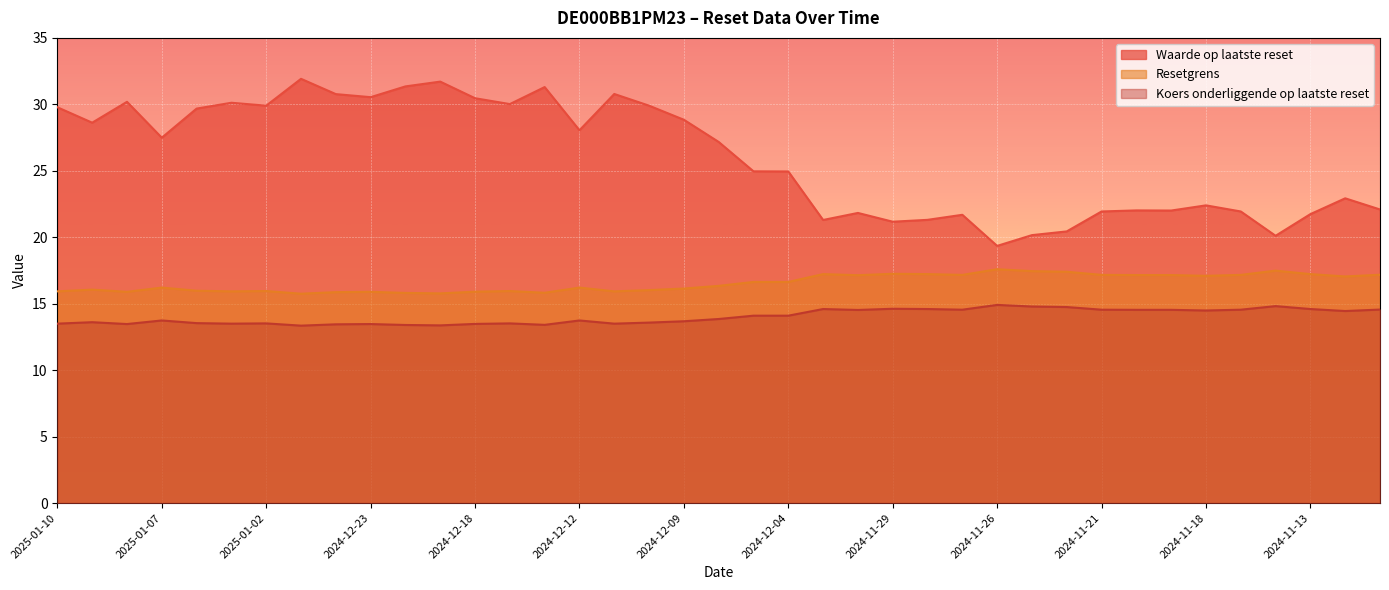

True or false: Waarde op laatste reset has more than 0 interior local peaks.

True